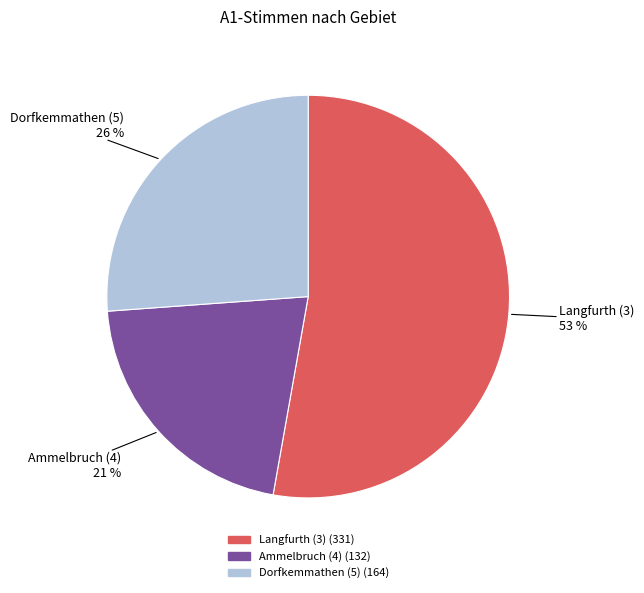

Approximately how many times larger is the value at Dorfkemmathen (5) compared to Ammelbruch (4)?

1.2